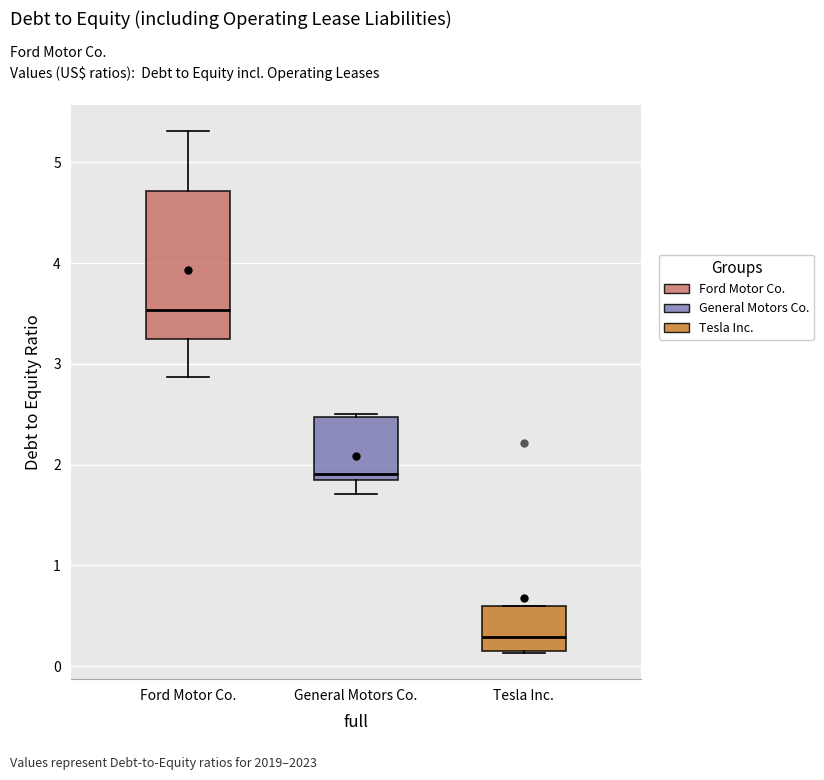

Reading left to right, transcribe this box plot: for each box, give where its median line is, the range the box spans, and where its two whiskers end, as read against the y-axis. The values are not printed on the chart, so give them approximately, as read against the axis.

Ford Motor Co.: median 3.5, box 3.3 to 4.7, whiskers 2.9 to 5.3
General Motors Co.: median 1.9 (just above the box's lower edge), box 1.9 to 2.5, whiskers 1.7 to 2.5
Tesla Inc.: median 0.3, box 0.2 to 0.6, whiskers 0.1 to 0.6